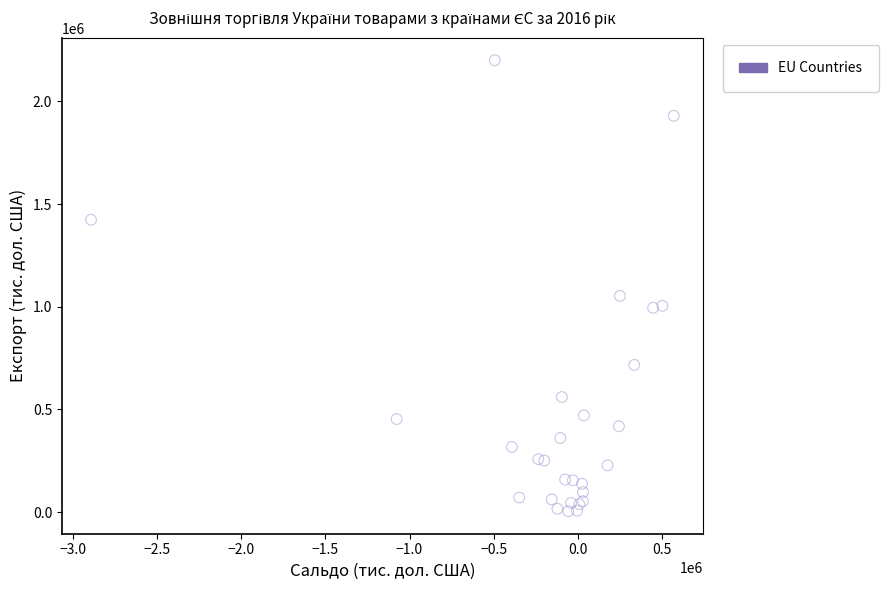

What Y value in the scatter plot is closest to 1102548?

1053084.2